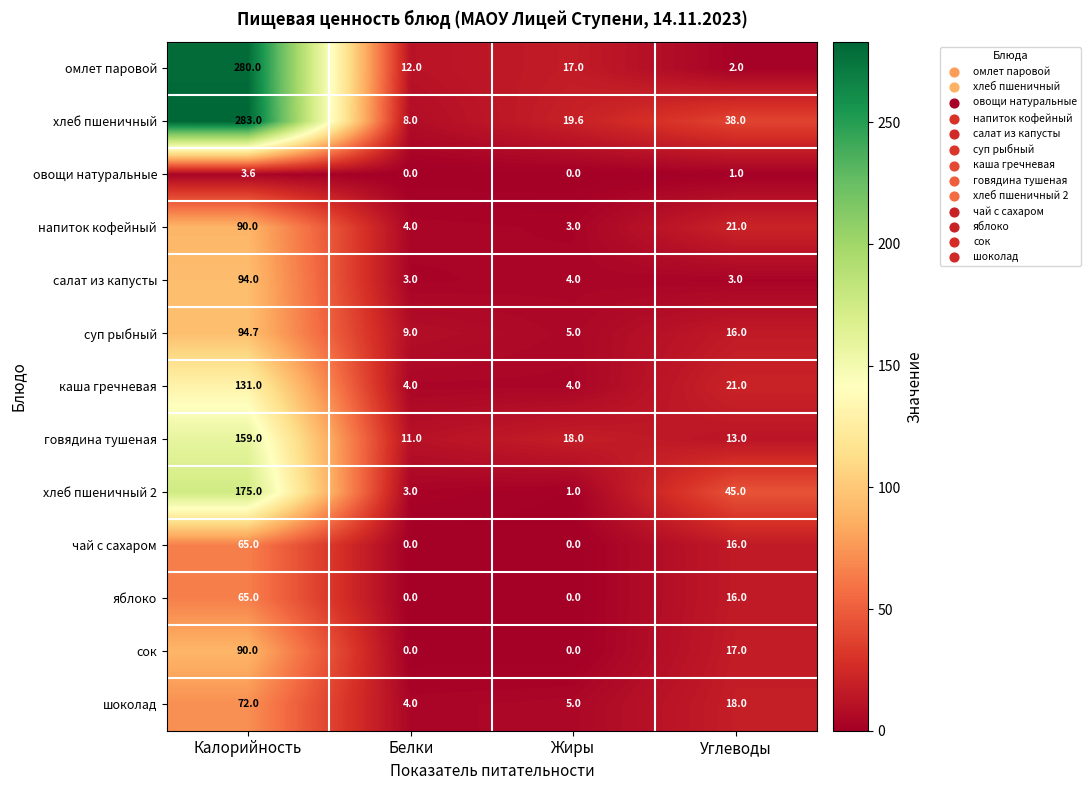

Which label corresponds to the largest value in the chart?

Калорийность